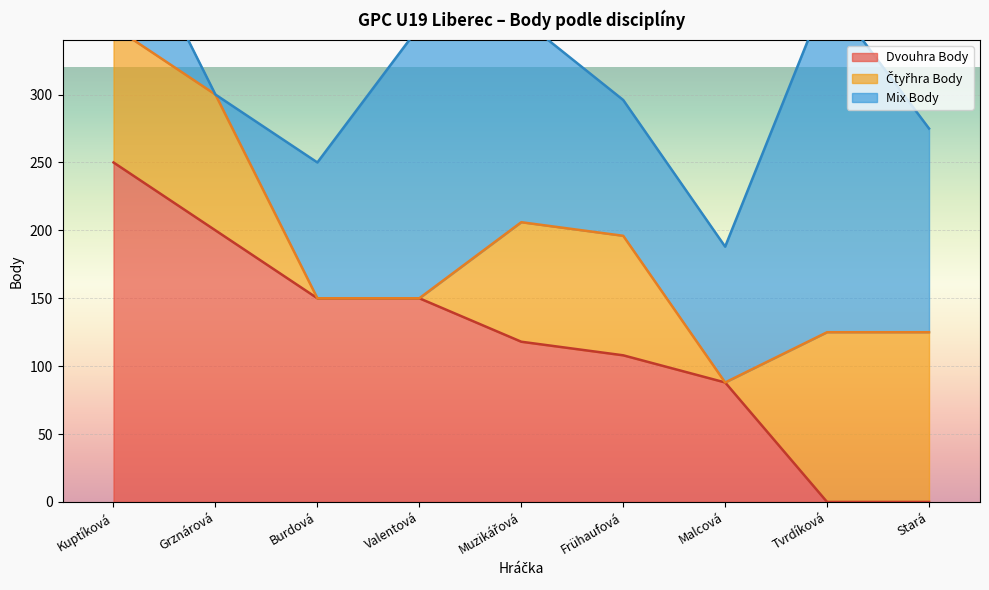

Which category has the lowest value in the Čtyřhra Body series?

Burdová